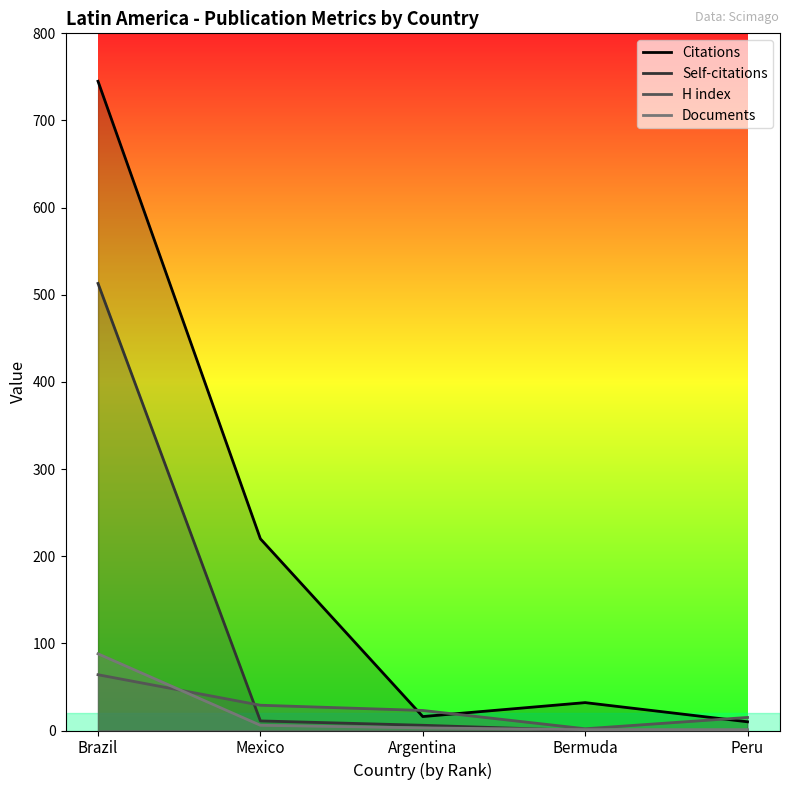

Count the number of categories in the chart.

5